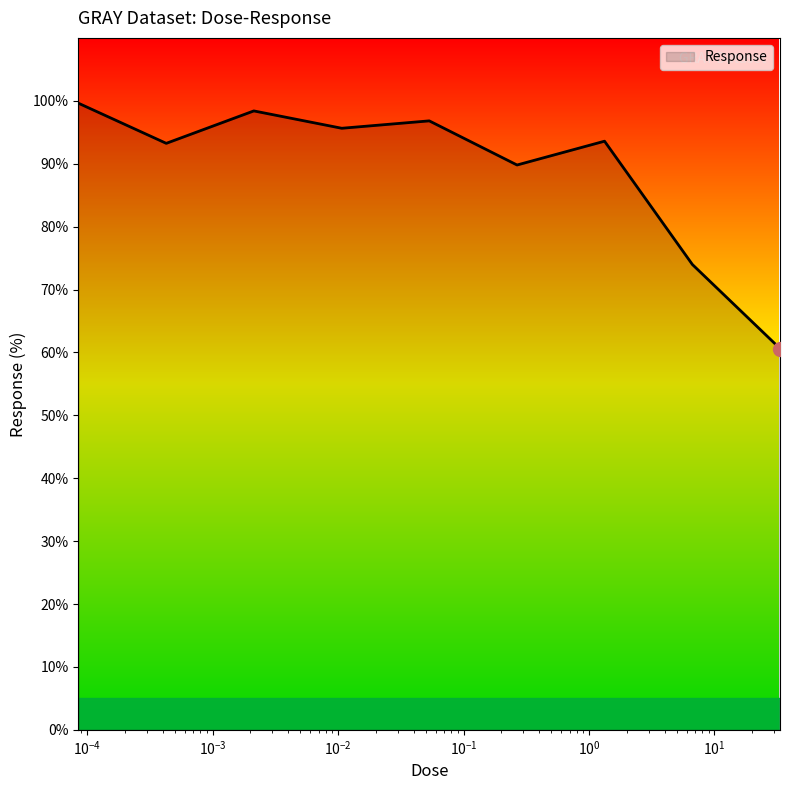

What is the minimum value shown in the chart?

60.6